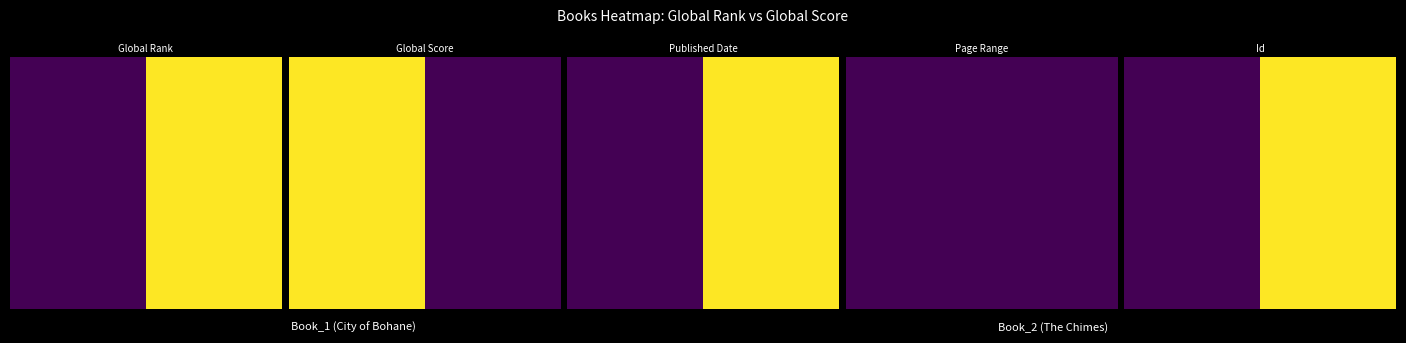

List the labels in order of value, largest first.

1, 0